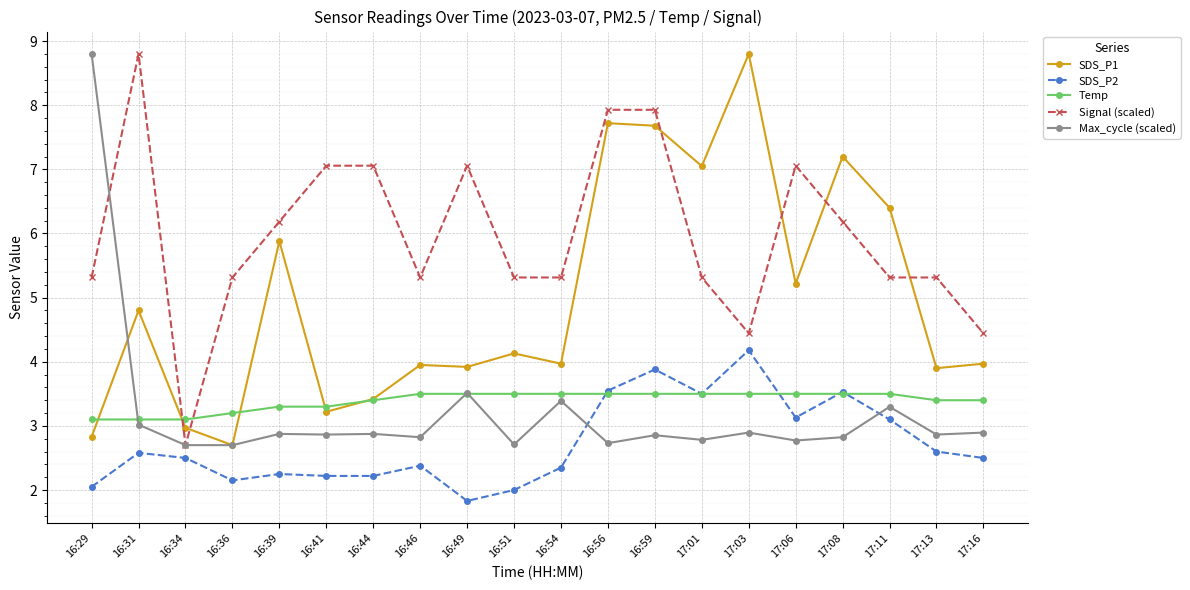

Between 16:44 and 16:51, which series saw the biggest shift?

Signal (scaled)